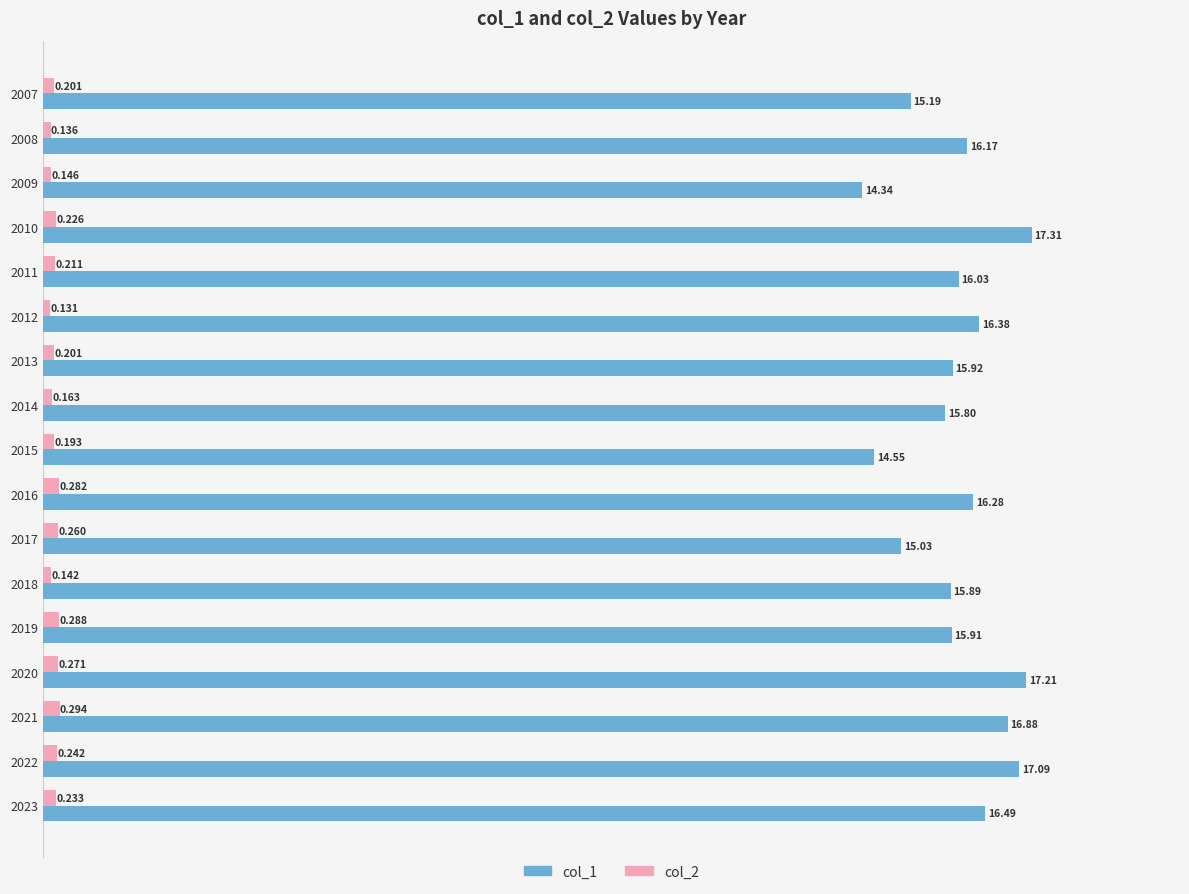

Which category has the lowest value in the col_1 series?

2009